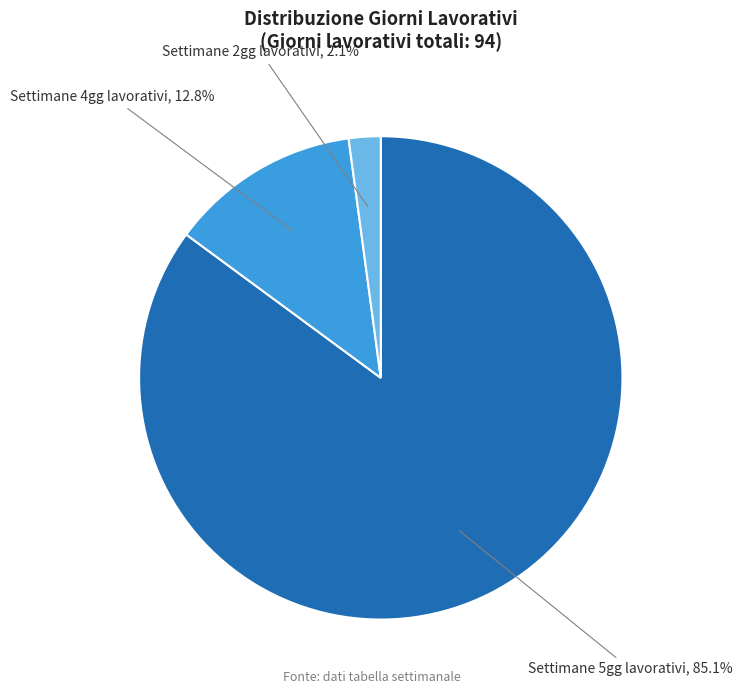

How many segments does this pie chart have?

3